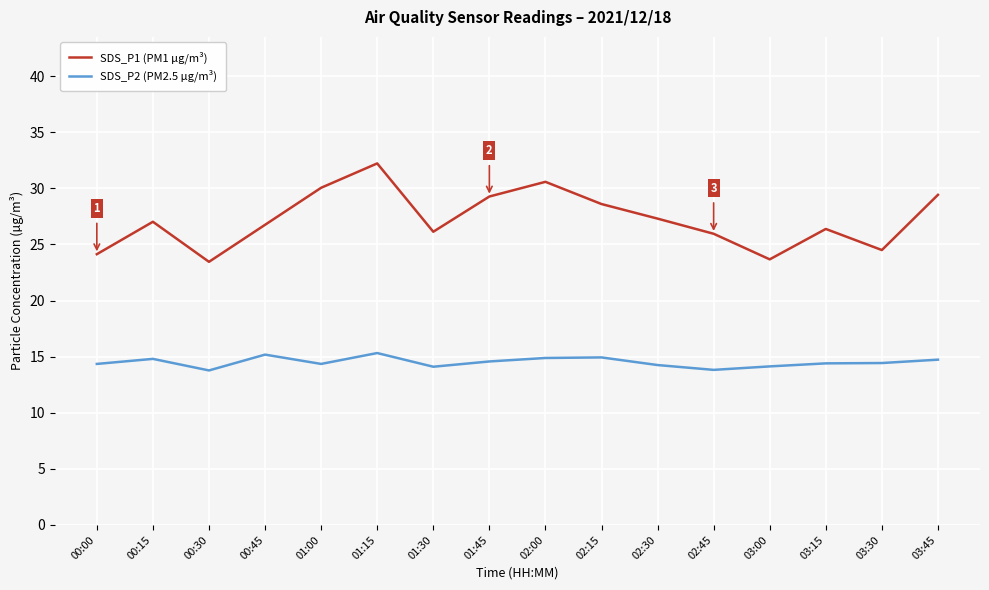

The SDS_P1 (PM1 µg/m³) series shows 28.6 at 02:15. True or false?

True